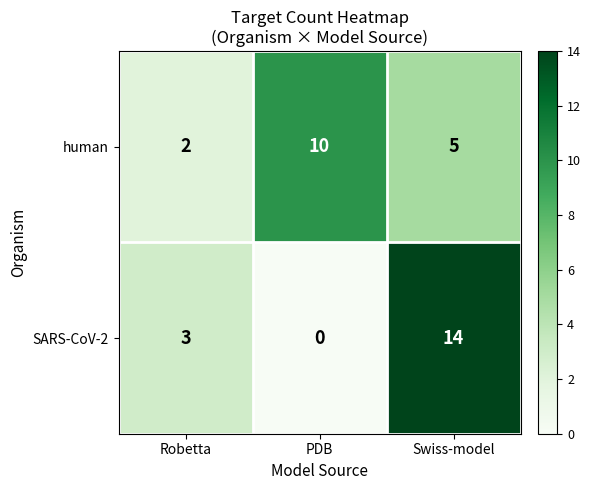

Which series has the widest spread of values?

SARS-CoV-2